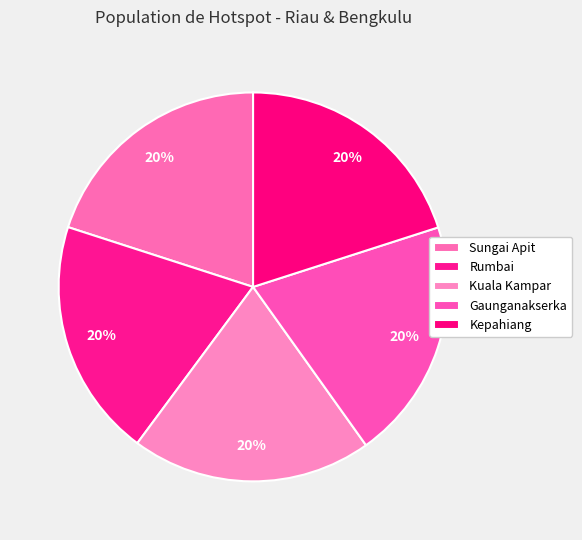

Count the number of slices in the pie.

5